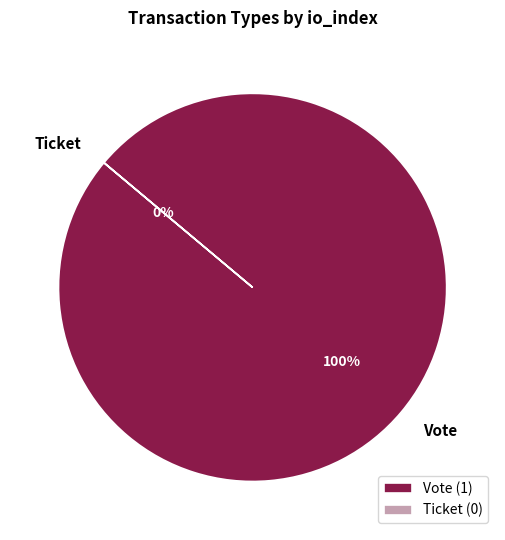

Do Ticket and Vote together represent more than half of the pie?

Yes